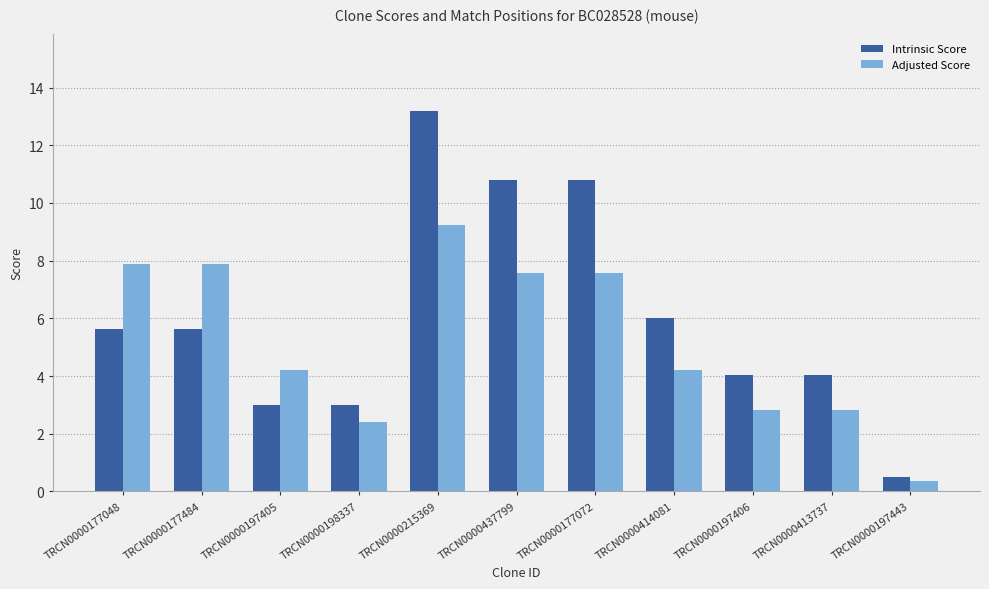

What is the difference between the Adjusted Score values at TRCN0000177048 and TRCN0000197443?

7.5